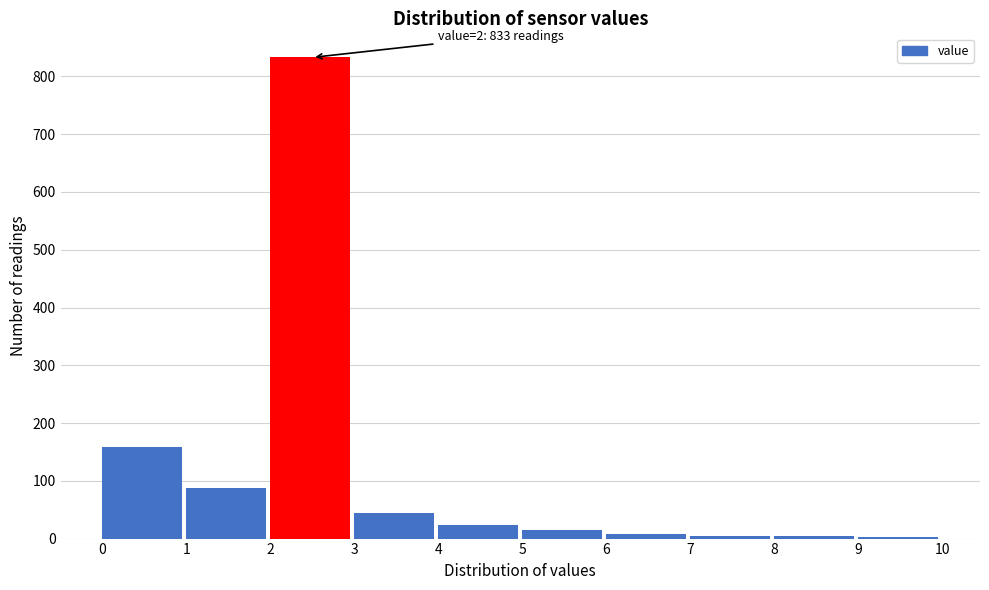

Which range on the x-axis has the tallest bar?

2 to 3